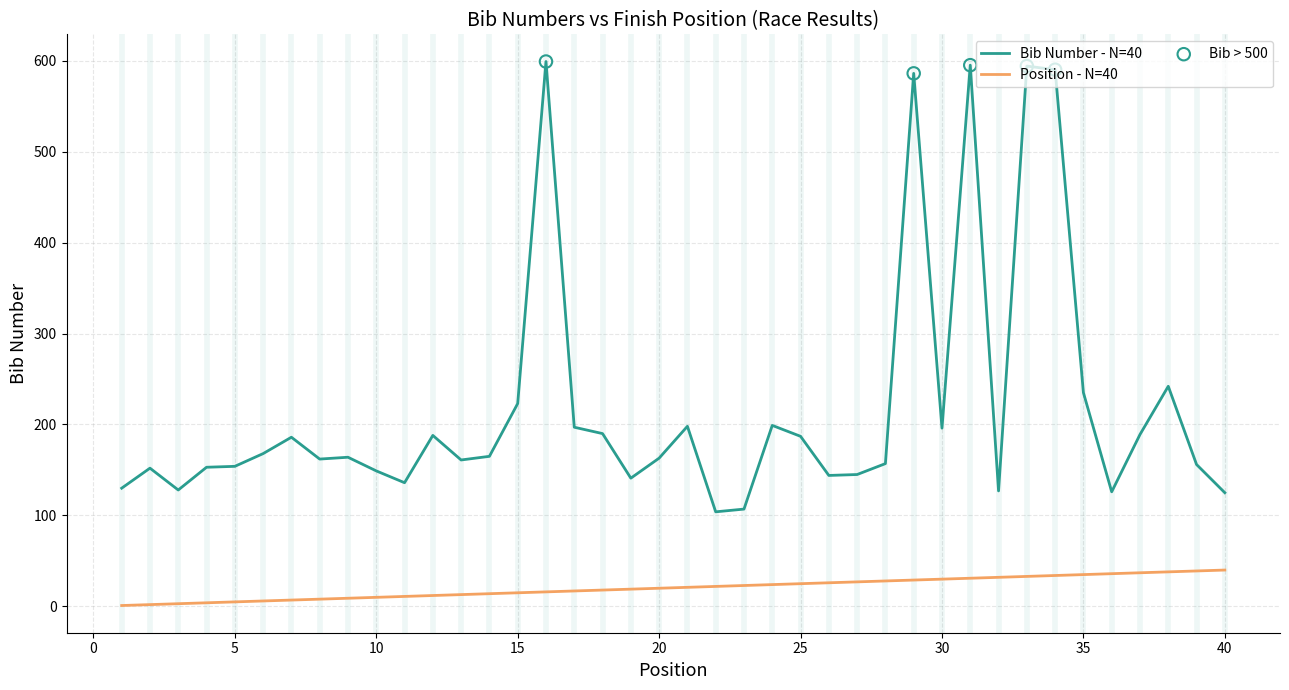

Which series has the largest range (max minus min)?

Bib Number - N=40